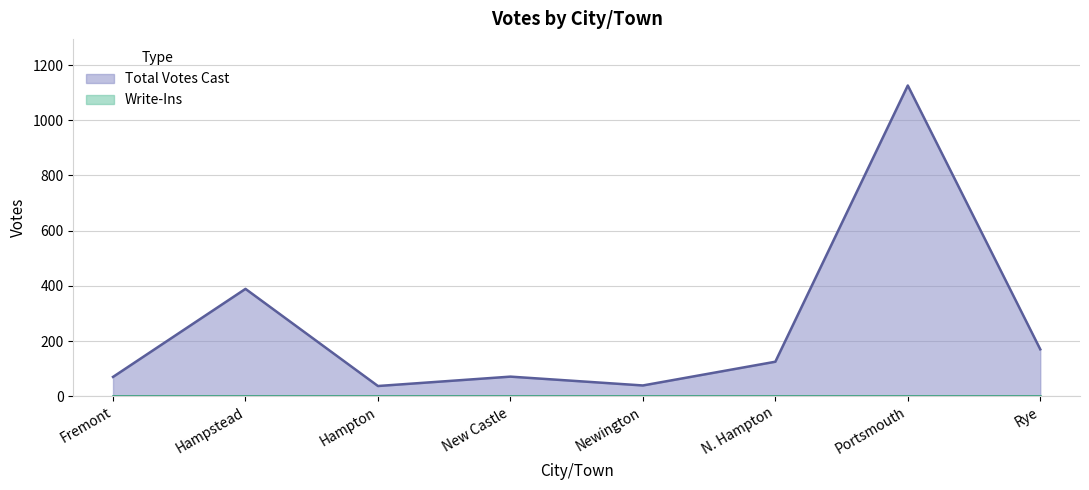

Rank the categories by value from highest to lowest.

Portsmouth, Hampstead, Rye, N. Hampton, New Castle, Fremont, Newington, Hampton